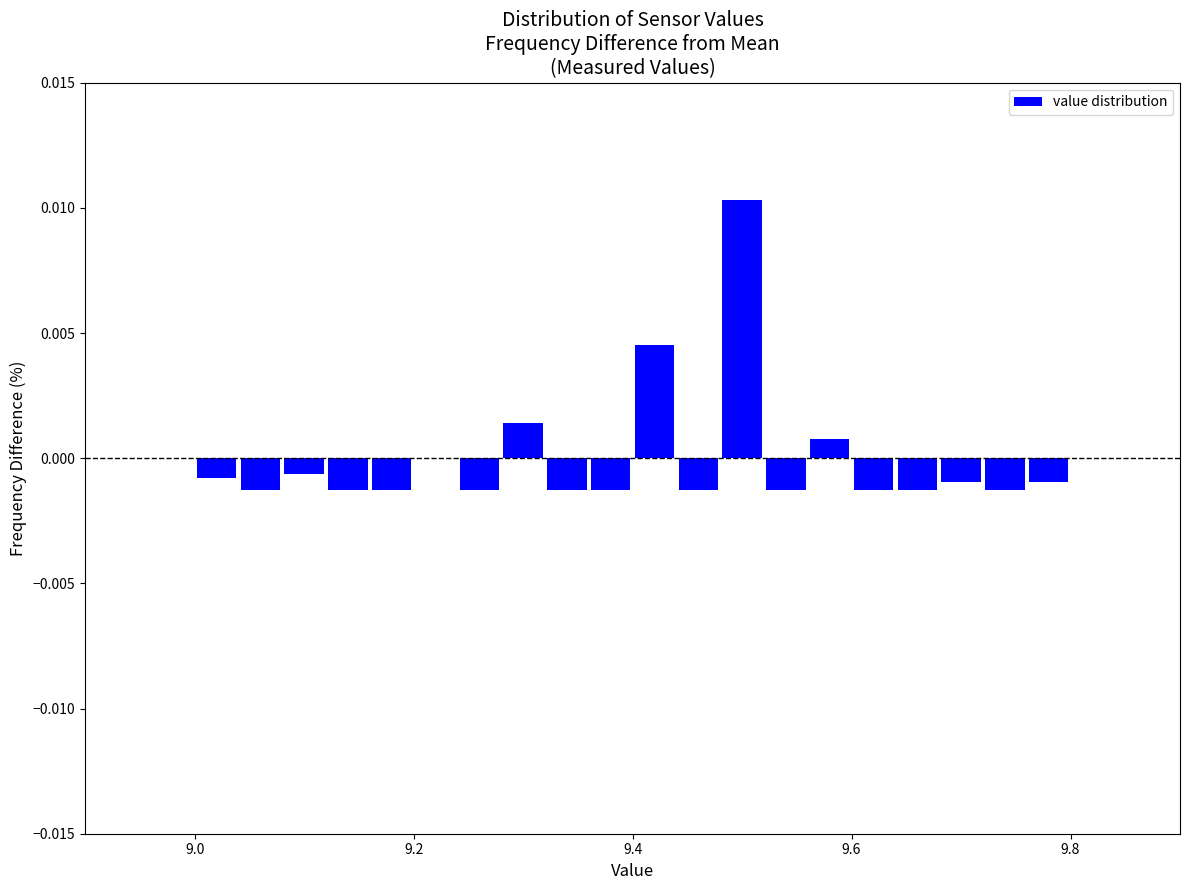

Read against the x-axis, roughly where is the centre of the tallest bar?

9.50